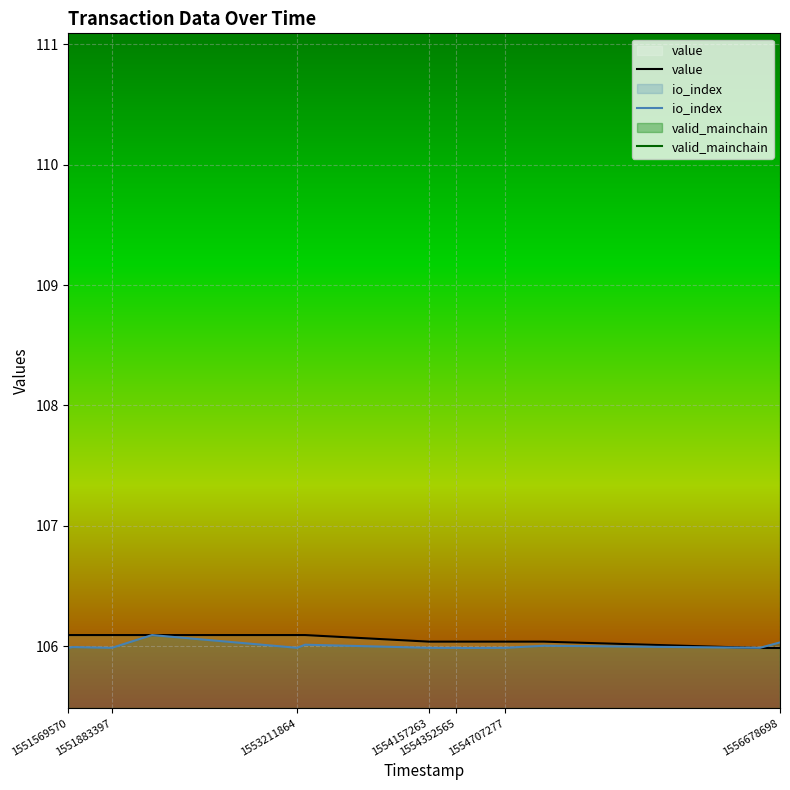

The value series shows 106.0 at 1554707277. True or false?

True